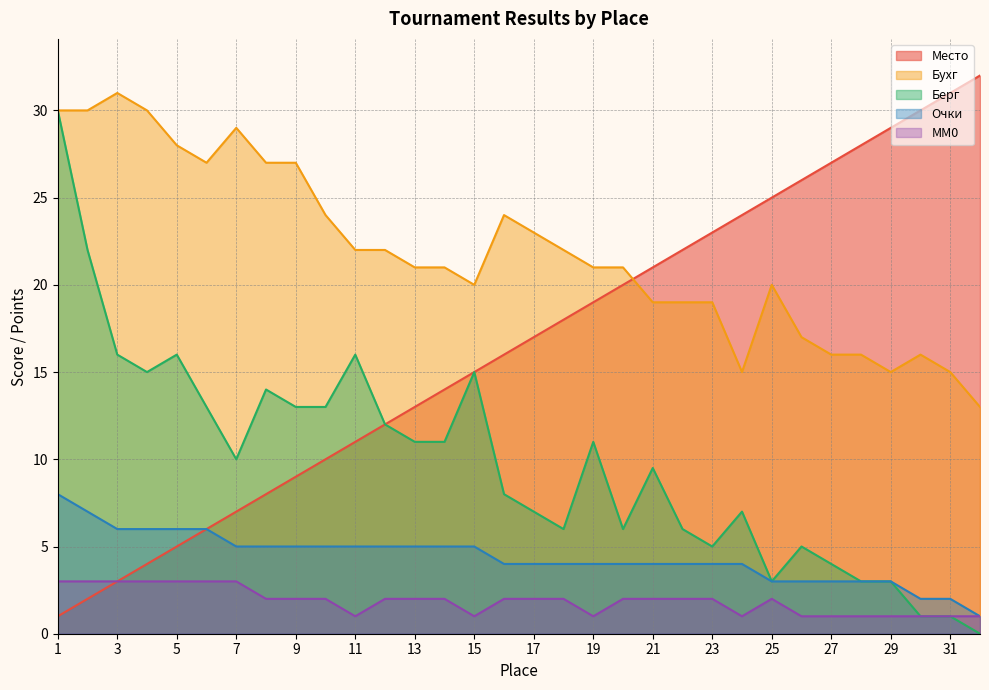

True or false: Берг has more than 1 points higher than both neighbors.

True